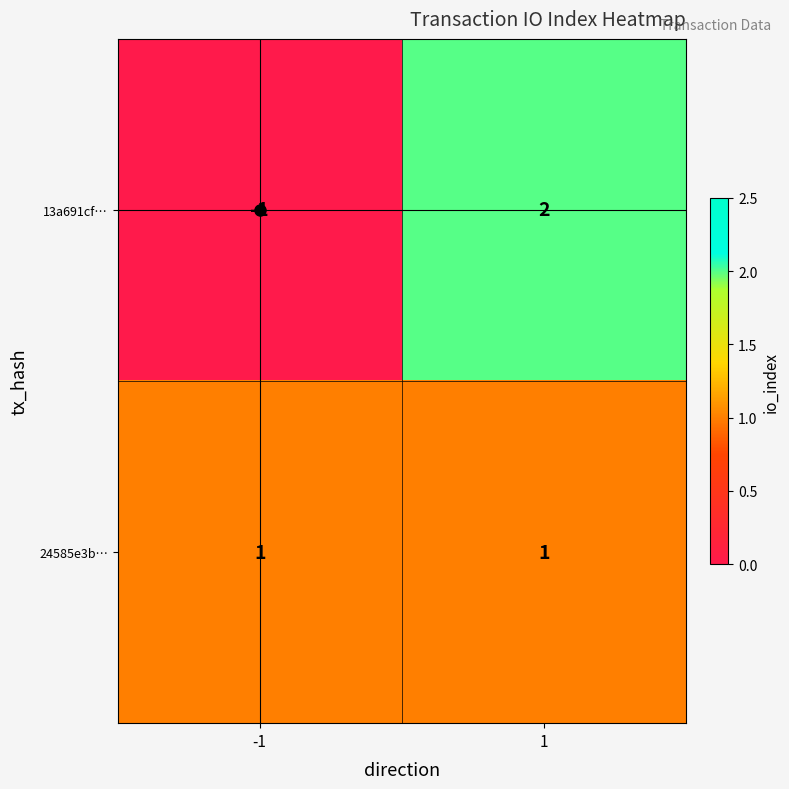

Which series has the largest range (max minus min)?

13a691cf…